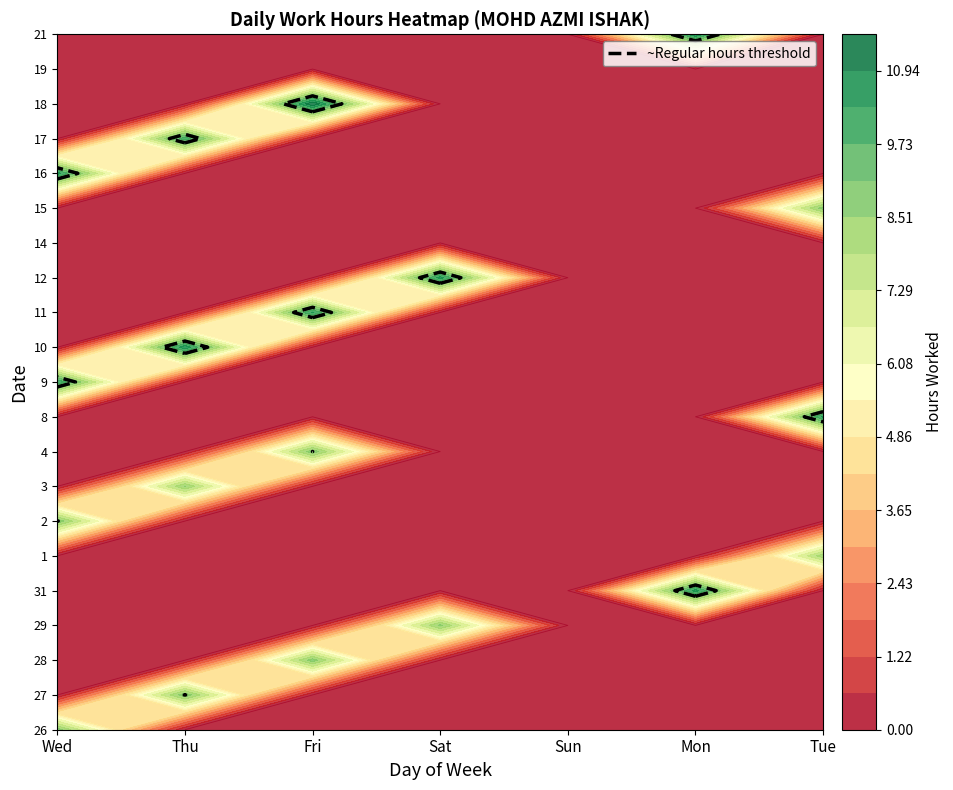

Count the number of categories in the chart.

7